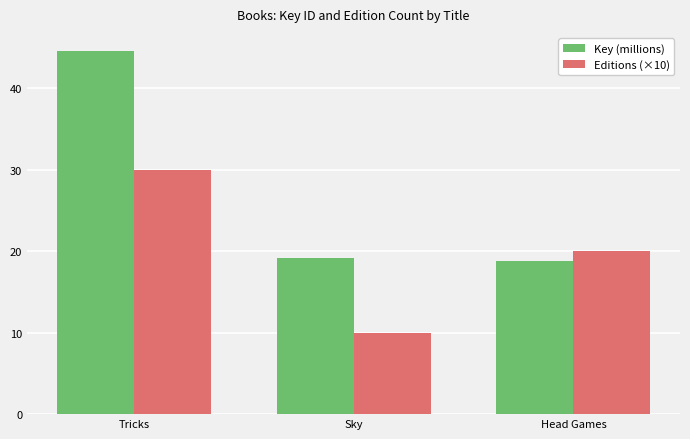

Is it true that Editions (×10) equals 20.0 at Head Games?

True